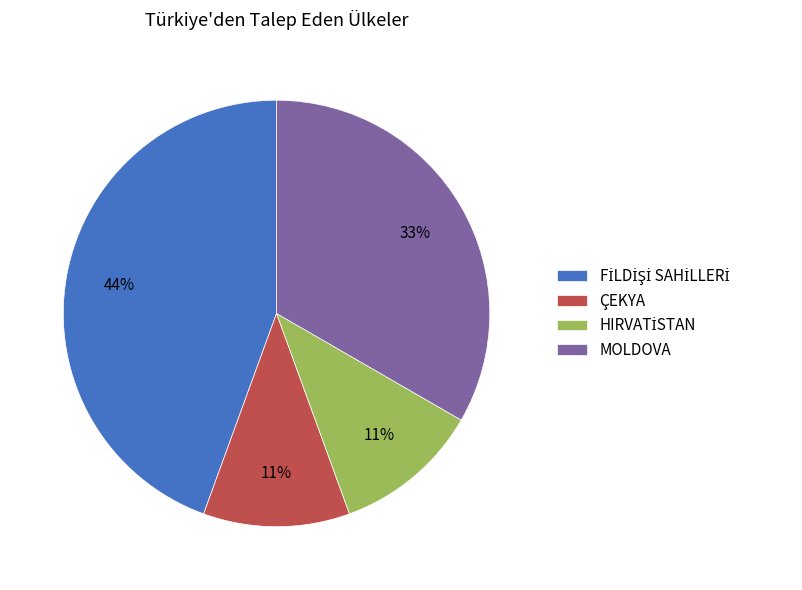

Is there any slice that represents more than half of the pie?

No